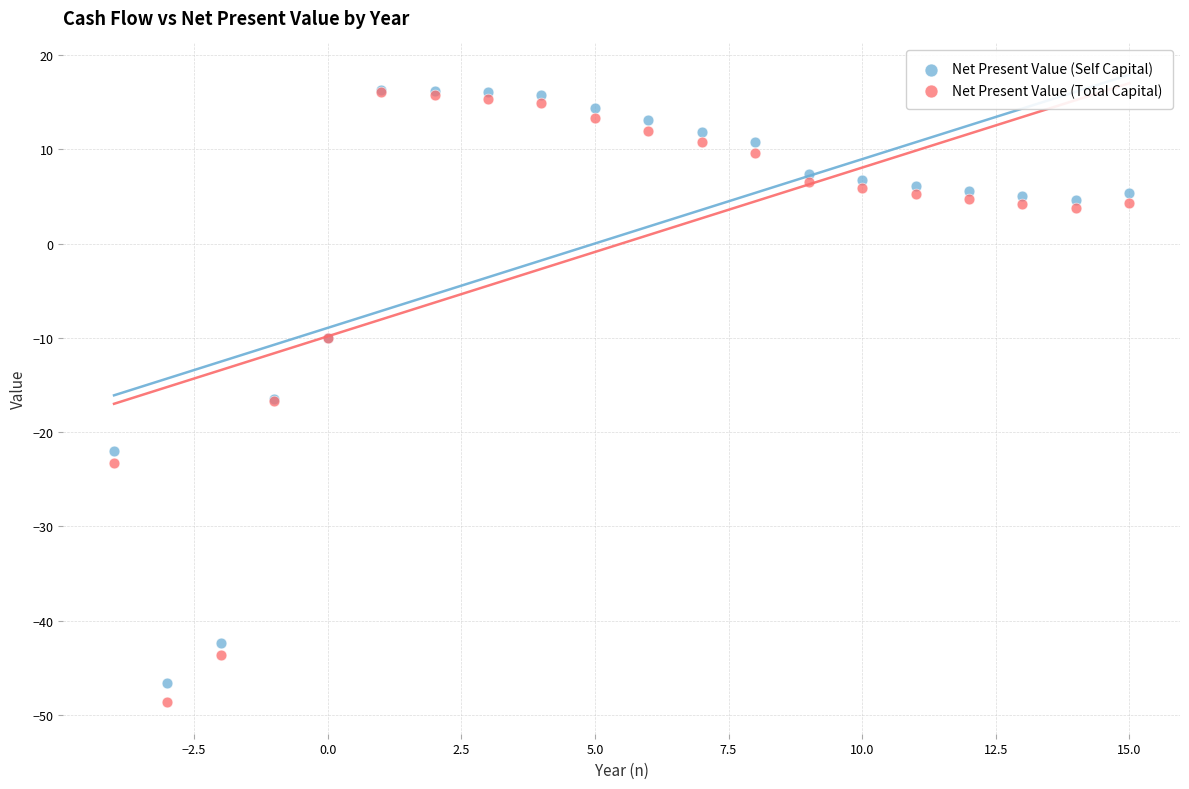

What are all the series names shown in the legend?

Net Present Value (Self Capital), Net Present Value (Total Capital)